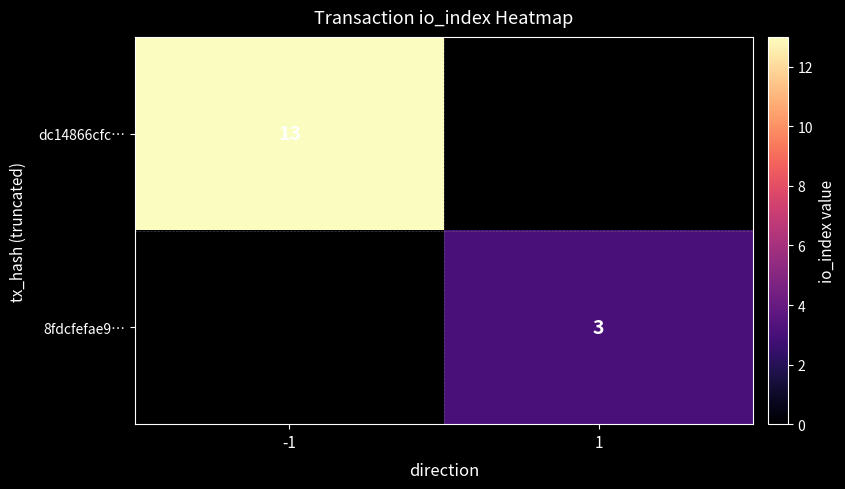

True or false: 8fdcfefae9… has a value of 4 at 1.

False